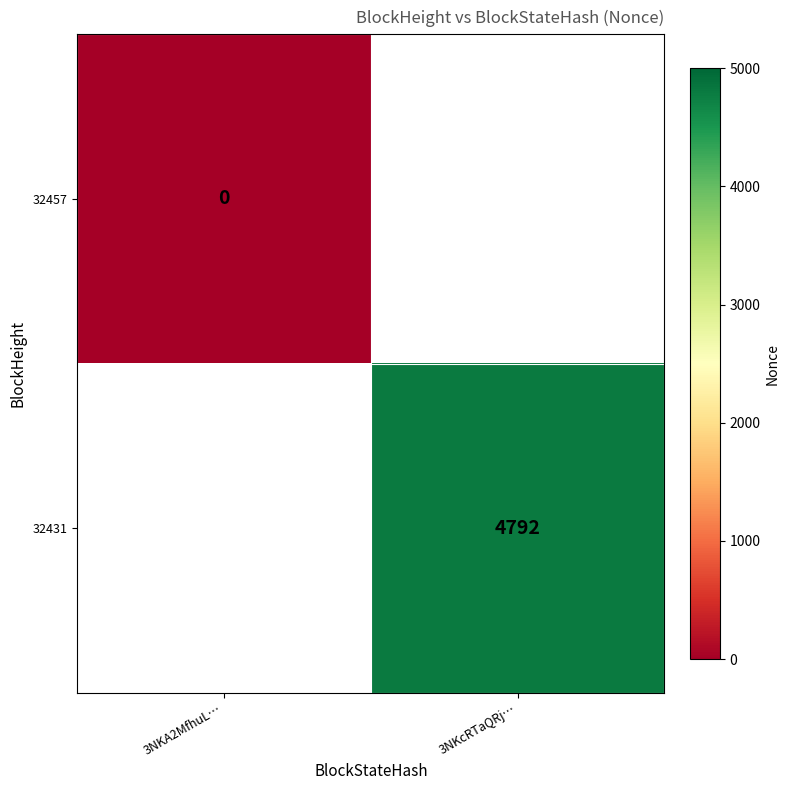

The value of 32431 at 3NKcRTaQRj… is 4792. True or false?

True